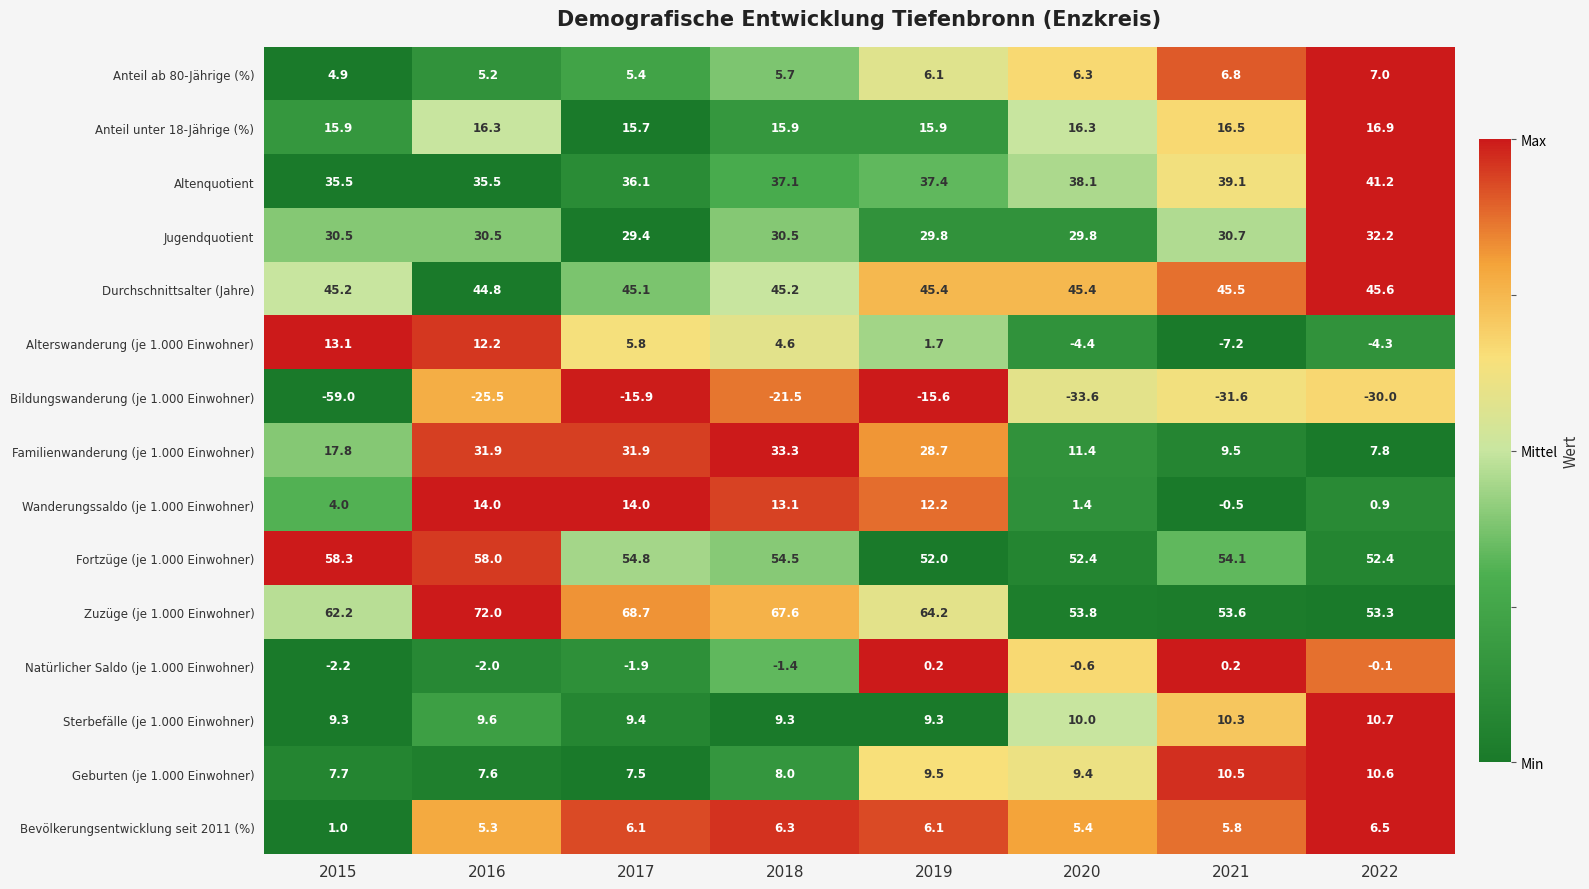

Is it true that Zuzüge (je 1.000 Einwohner) equals 33.4 at 2017?

False